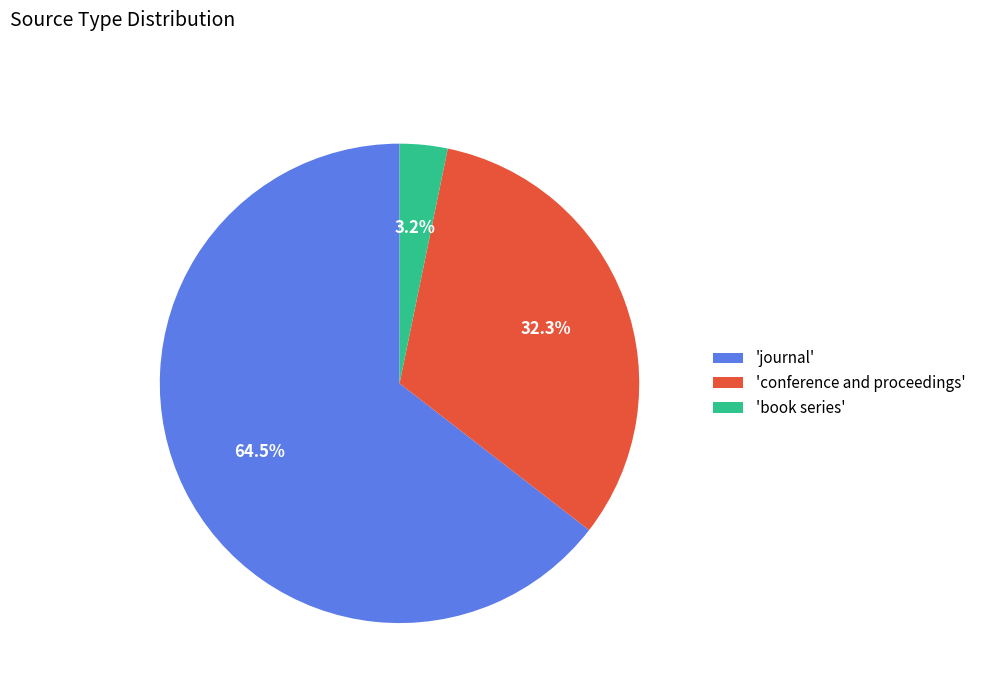

Which category has the biggest portion of the pie?

'journal'